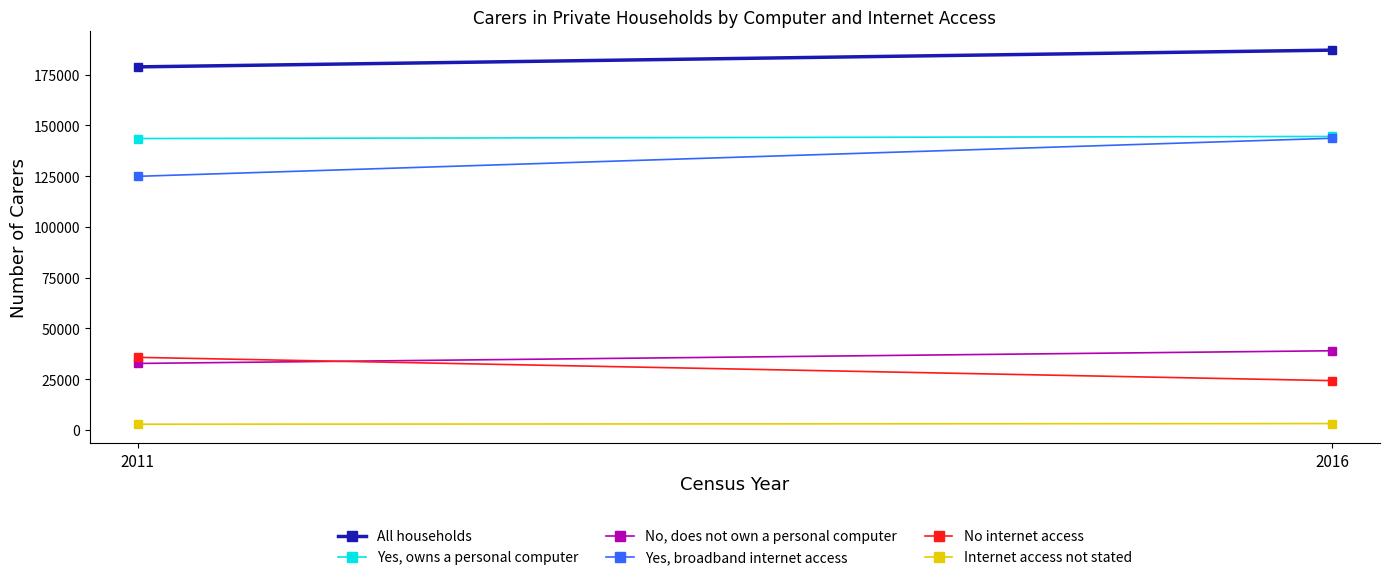

Rank the series by their maximum value, from lowest to highest.

Internet access not stated, No internet access, No, does not own a personal computer, Yes, broadband internet access, Yes, owns a personal computer, All households